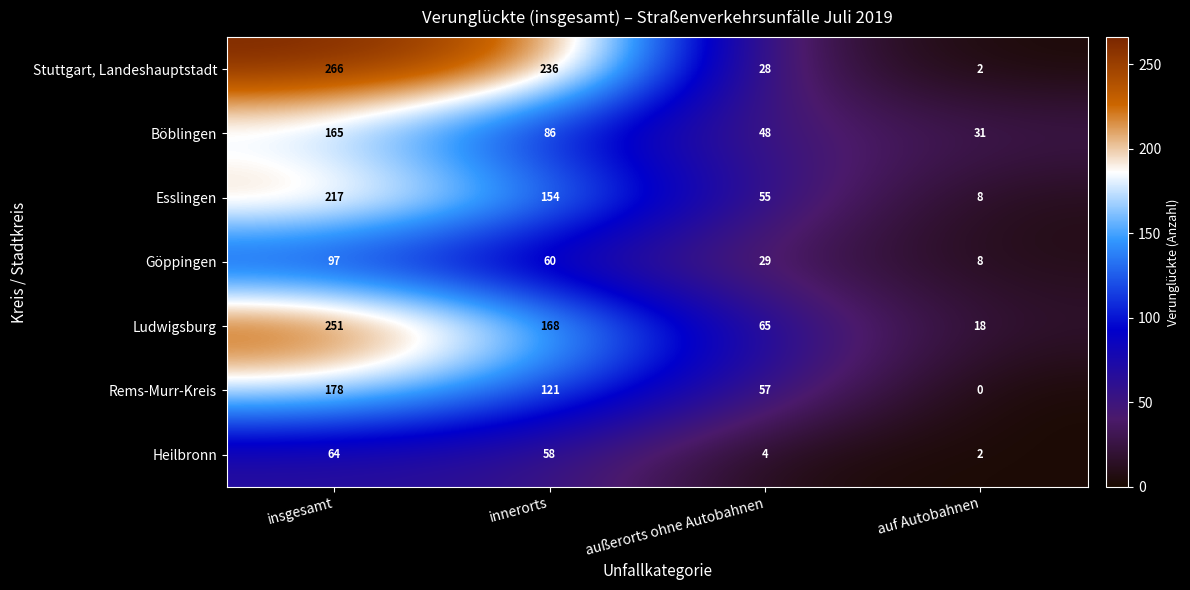

Which label corresponds to the smallest value in the chart?

auf Autobahnen